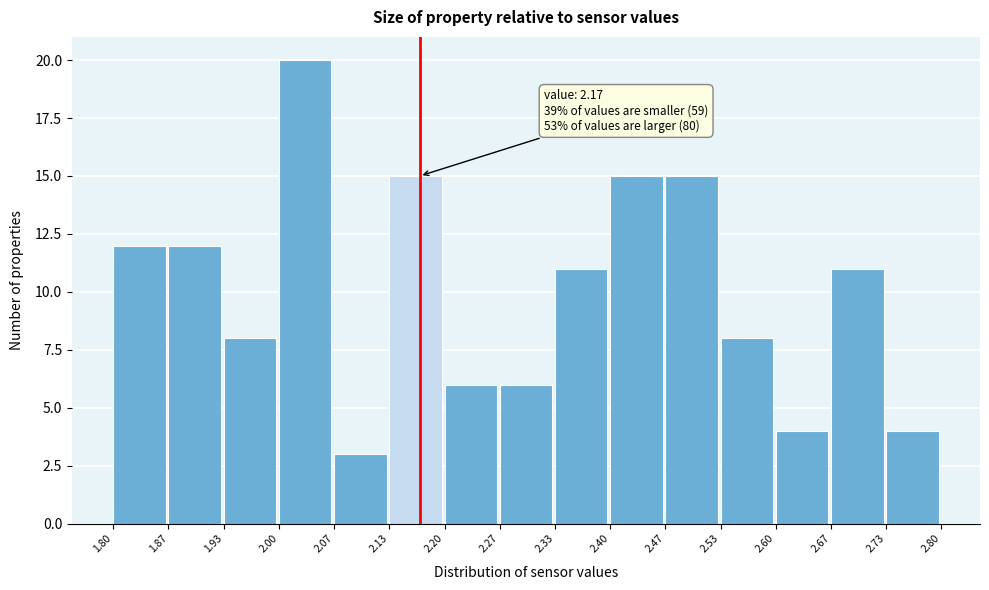

Over which range of the x-axis is the bar tallest?

2.00 to 2.07